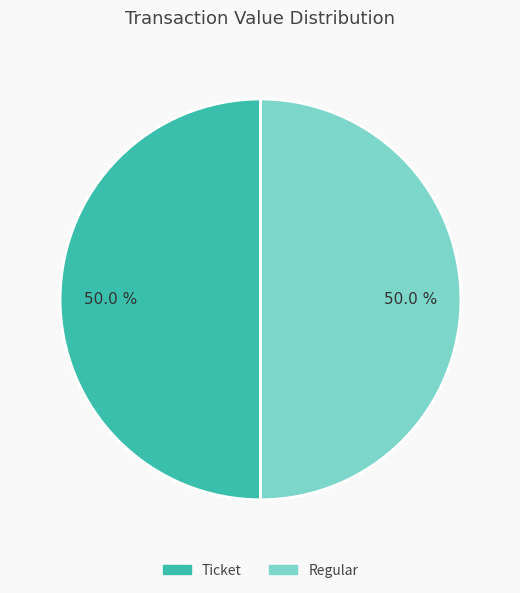

Count the number of slices in the pie.

2